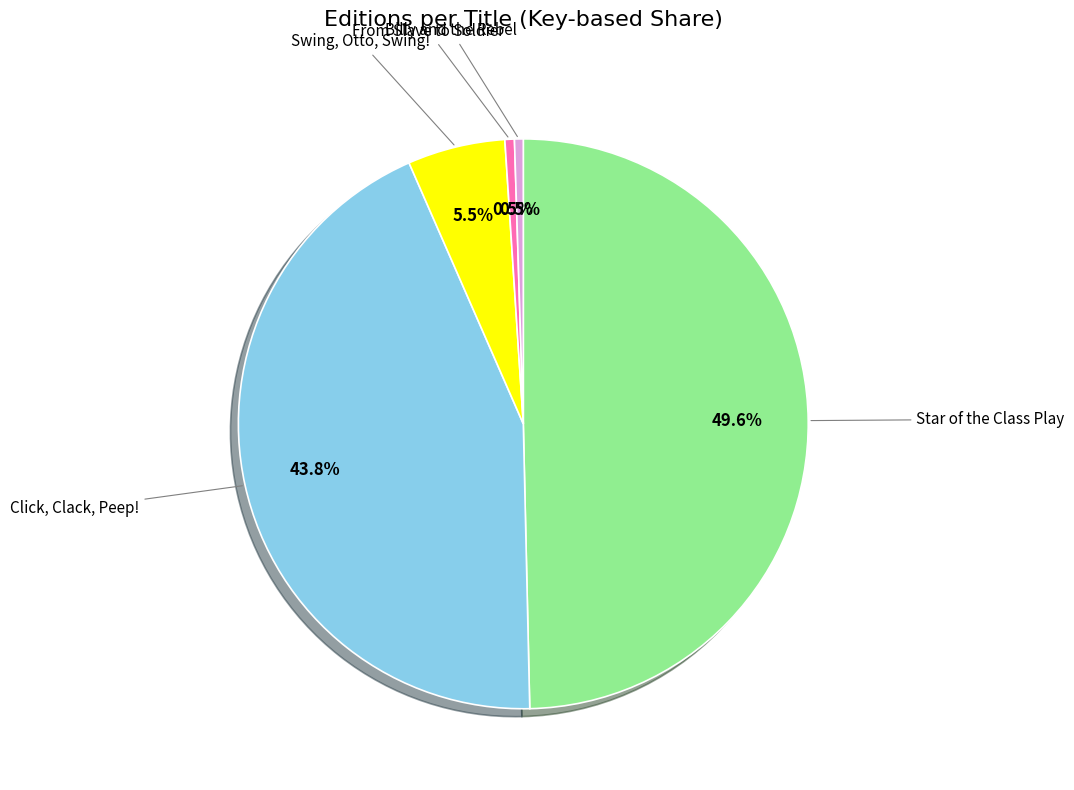

Which has a higher value, Star of the Class Play or From Slave to Soldier?

Star of the Class Play